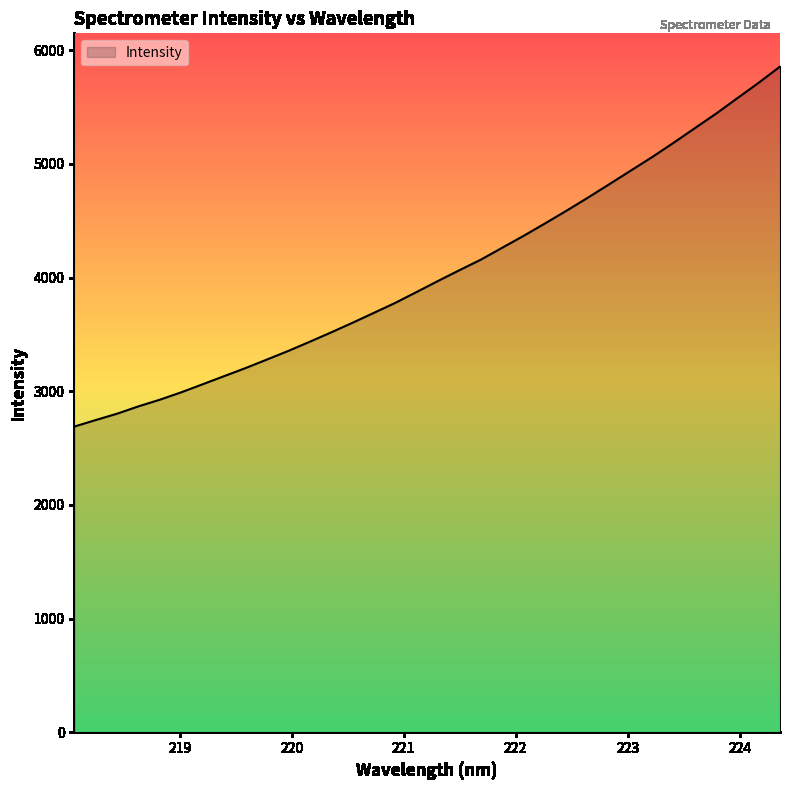

What is the difference between the maximum and minimum values?

3166.7